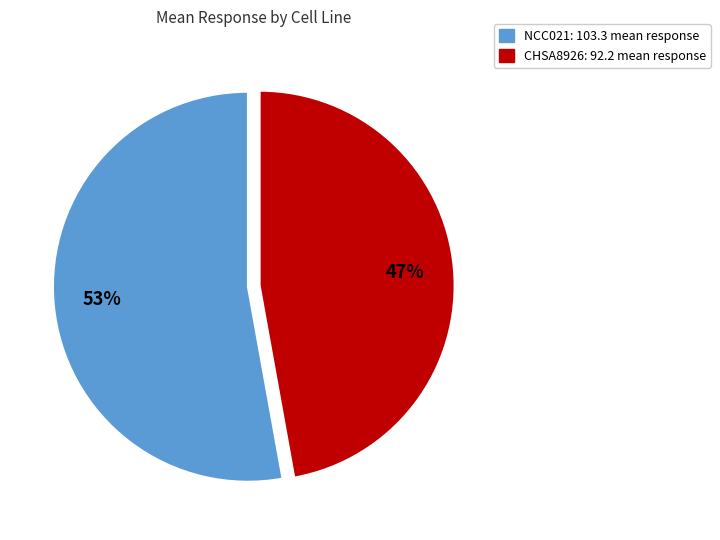

To the nearest percent, what is the difference between the largest and smallest slice percentages?

6%